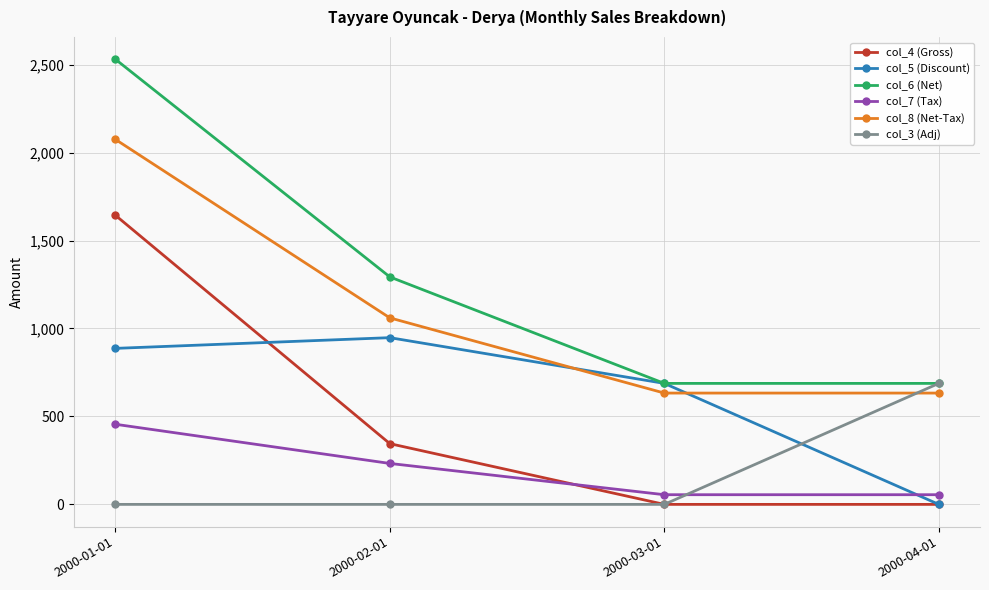

The col_3 (Adj) series shows 0.0 at 2000-01-01. True or false?

True